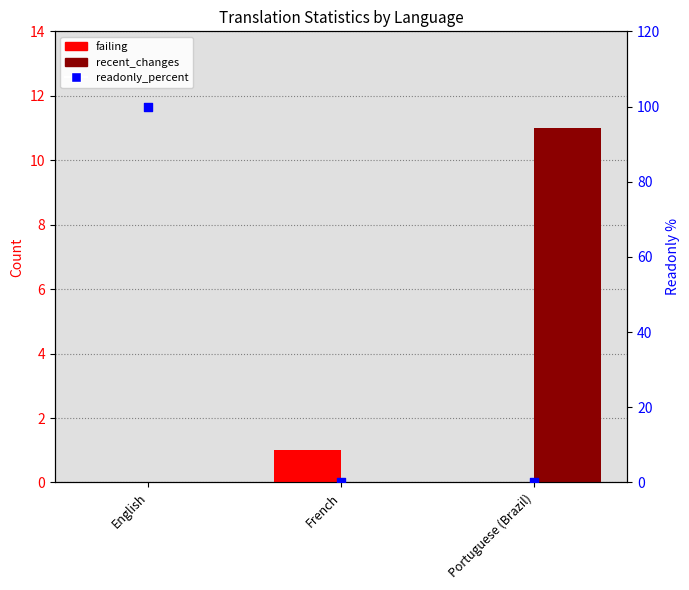

At how many categories does at least one series exceed 89?

1